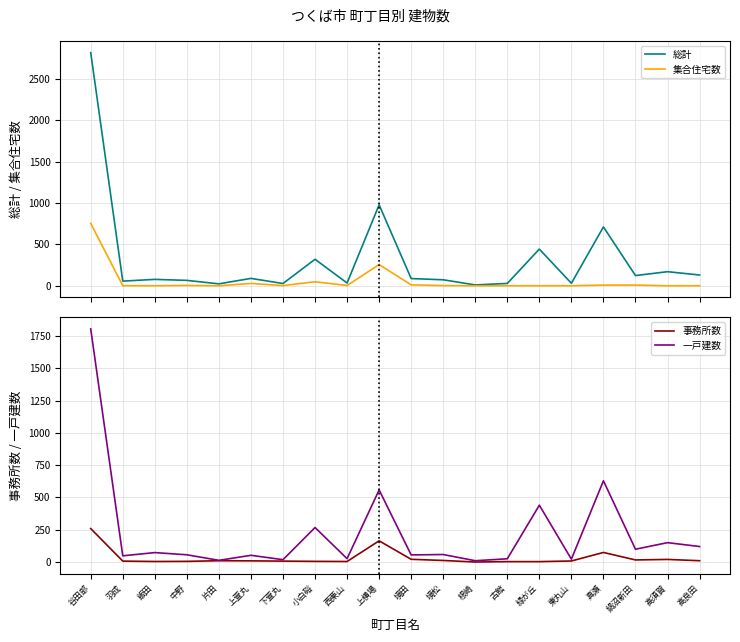

What is the difference between the 事務所数 values at 羽成 and 上横場?

157